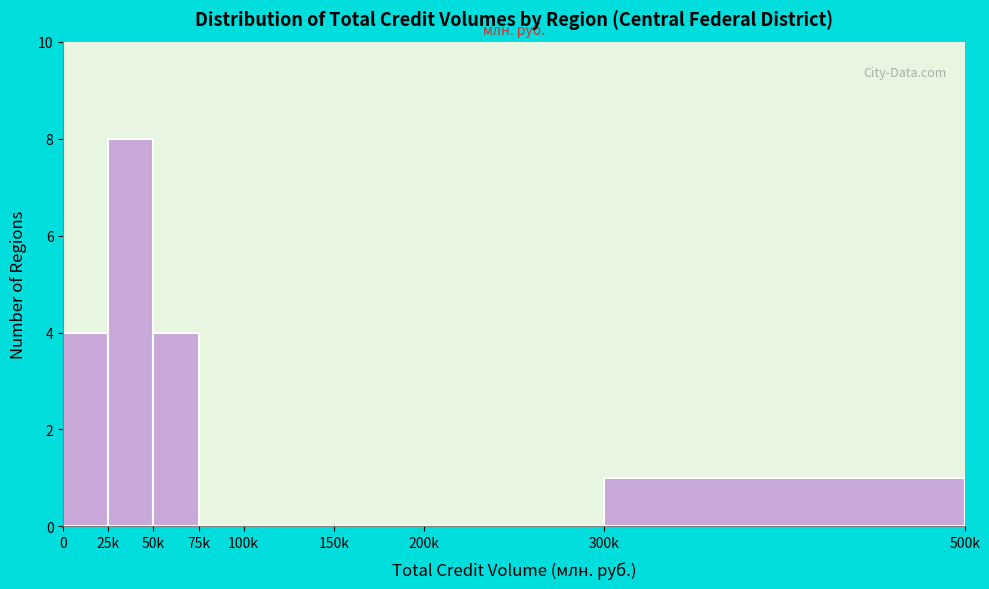

Reading left to right, list all the values displayed in this chart.

0=4	25k=8	50k=4	75k=0	100k=0	150k=0	200k=0	300k=1